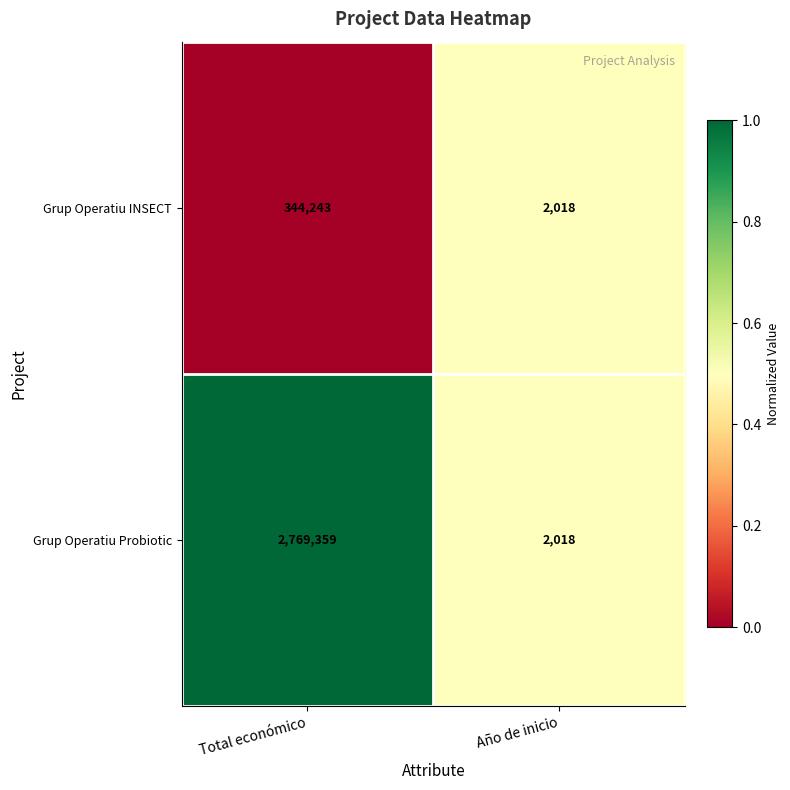

Which series has the largest range (max minus min)?

Grup Operatiu Probiotic